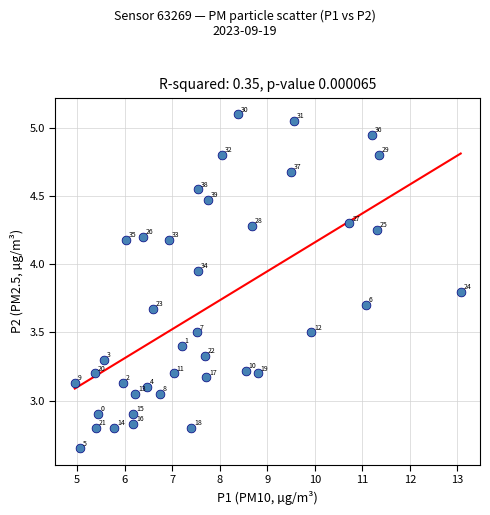

What is the range of X values (max minus min)?

8.1